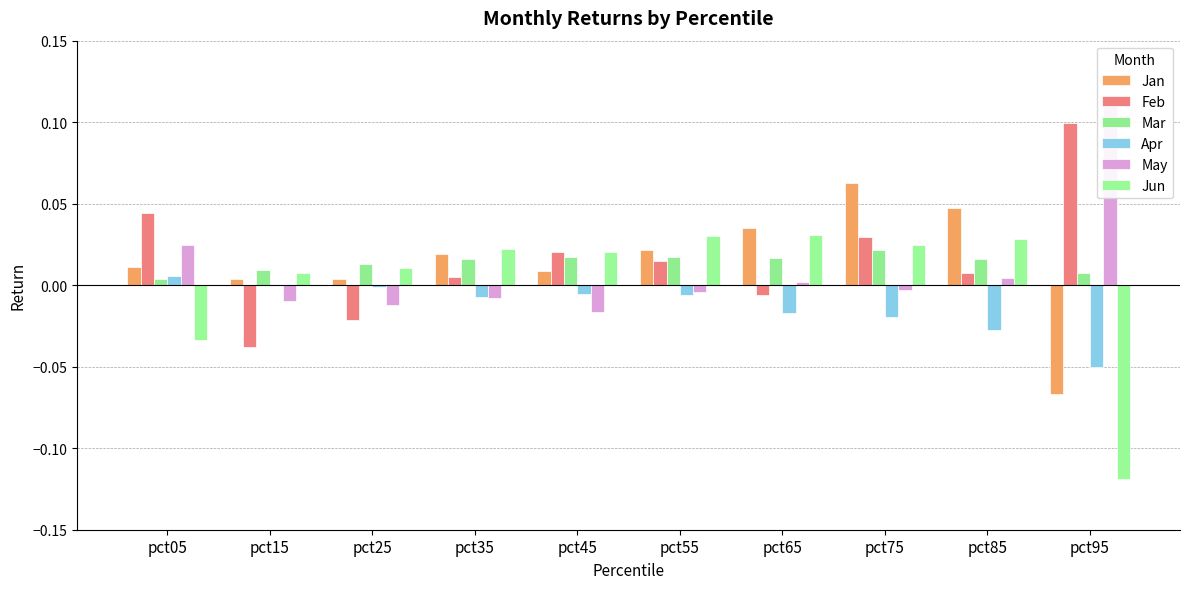

Is it true that Feb equals -0.0 at pct25?

False